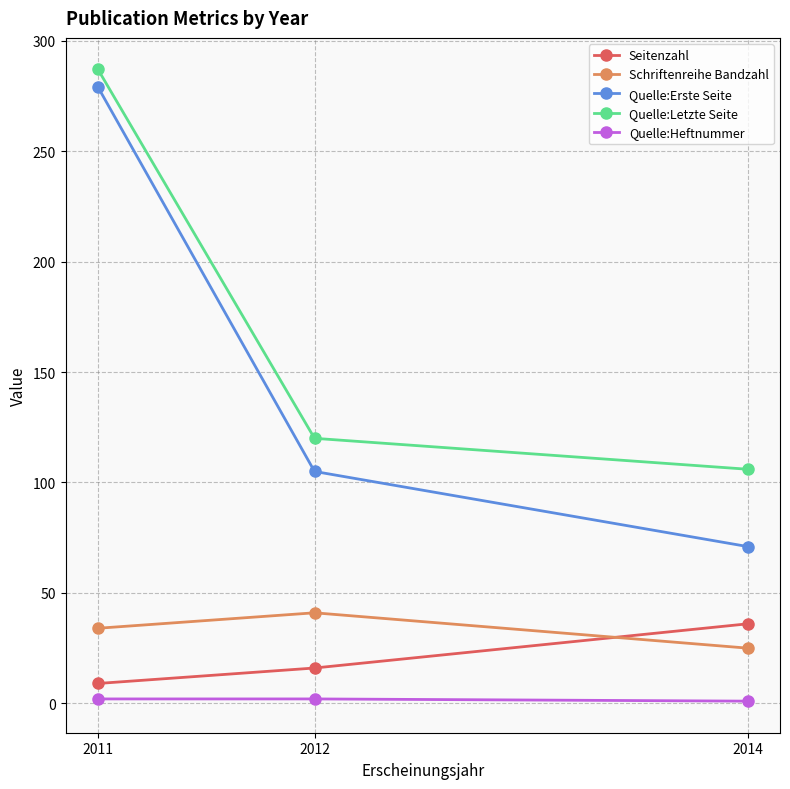

What is the average value of the Seitenzahl series?

20